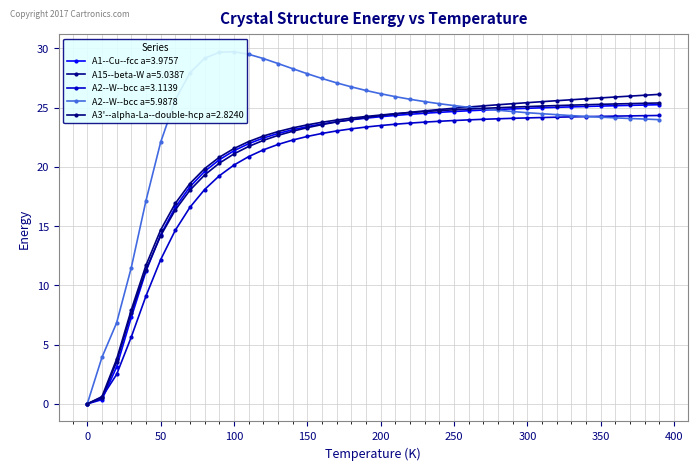

Rank the categories by A1--Cu--fcc a=3.9757 value from highest to lowest.

390, 380, 370, 360, 350, 340, 330, 320, 310, 300, 290, 280, 270, 260, 250, 240, 230, 220, 210, 200, 190, 180, 170, 160, 150, 140, 130, 120, 110, 100, 90, 80, 70, 60, 50, 40, 30, 20, 10, 0